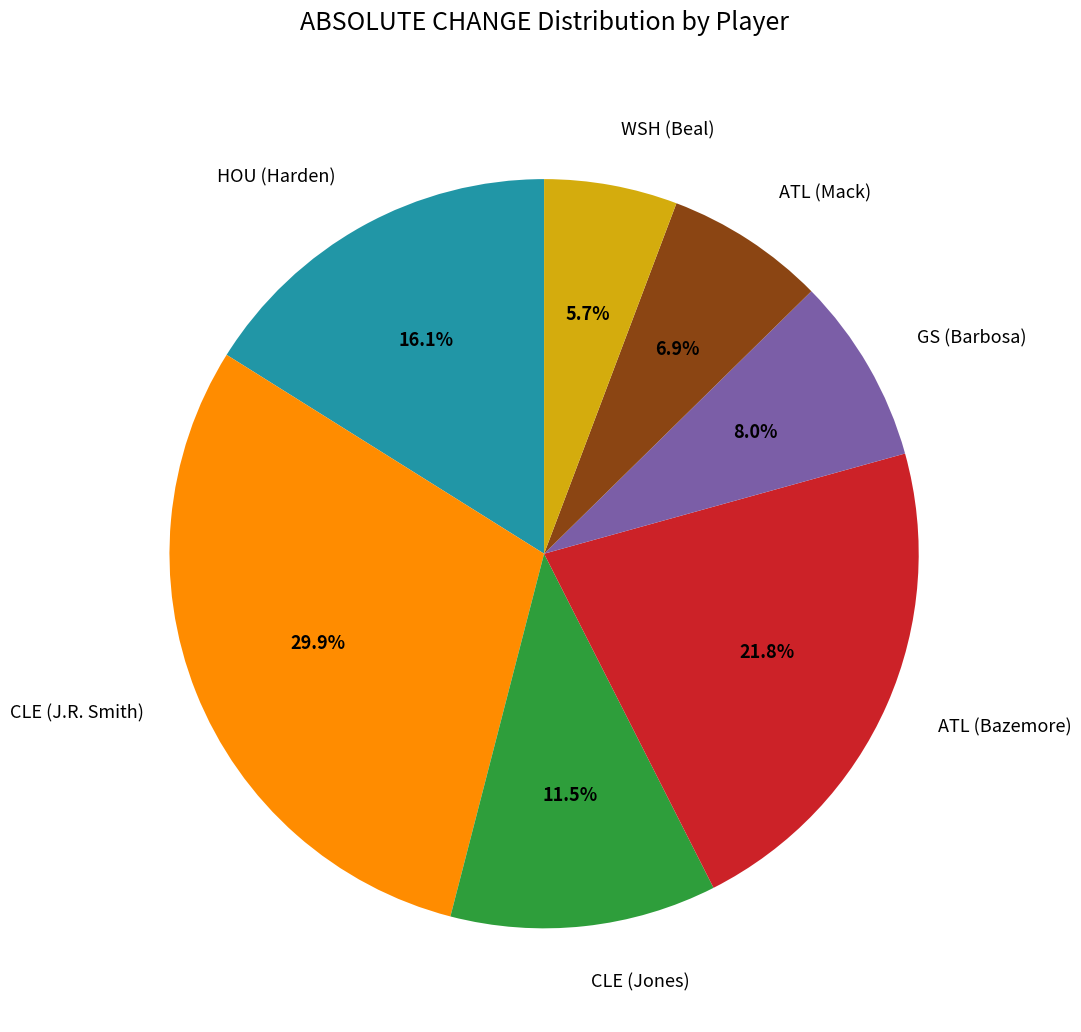

To the nearest percent, what is the average slice percentage?

14%